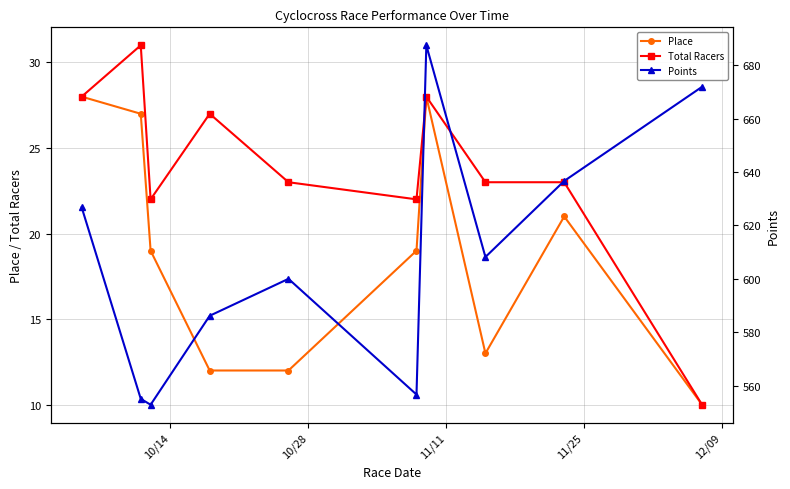

True or false: Place has more than 1 points higher than both neighbors.

True